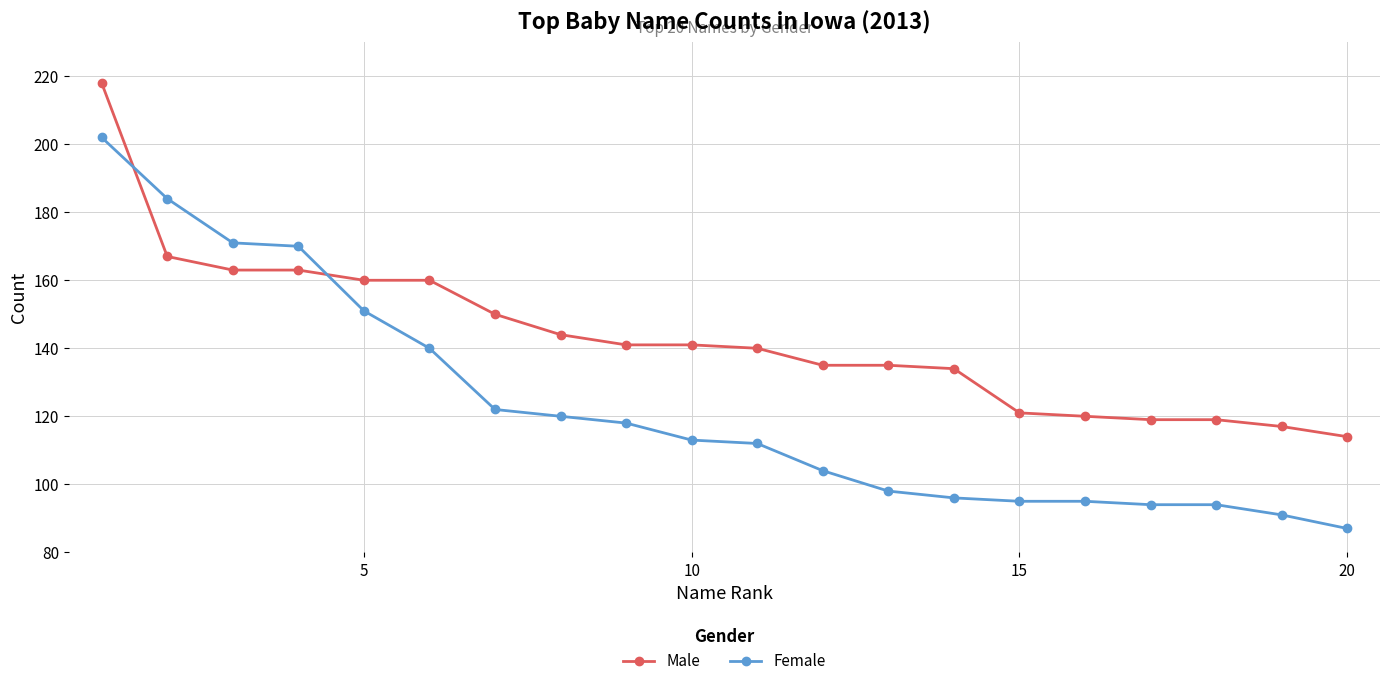

Which series has the largest total across all categories?

Male